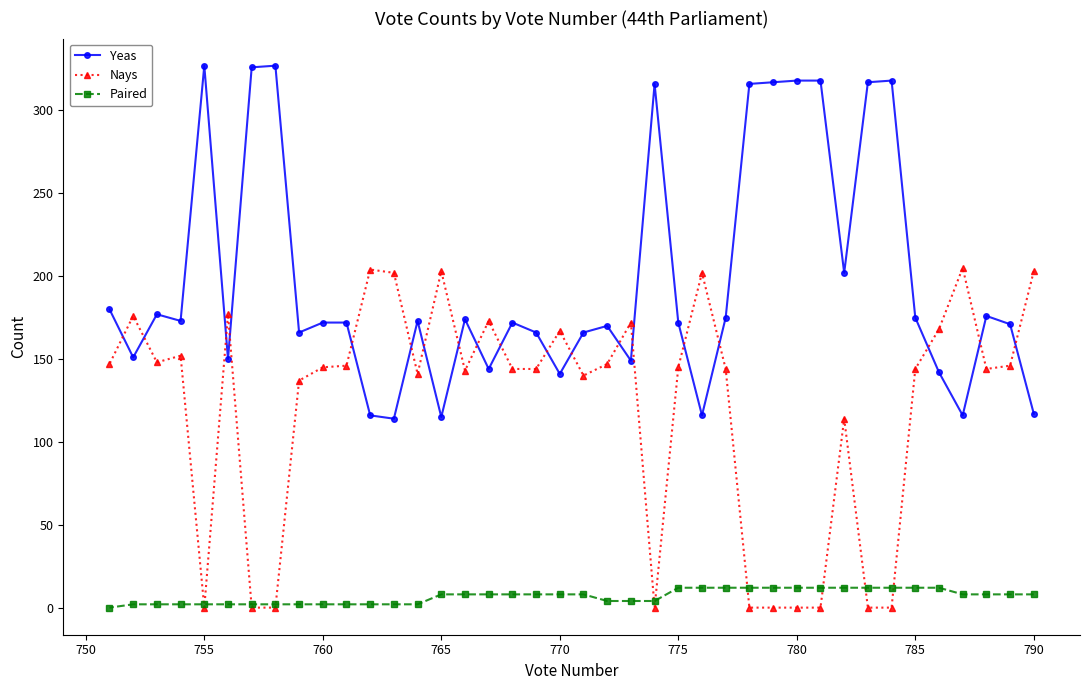

What is the maximum value for Yeas?

327